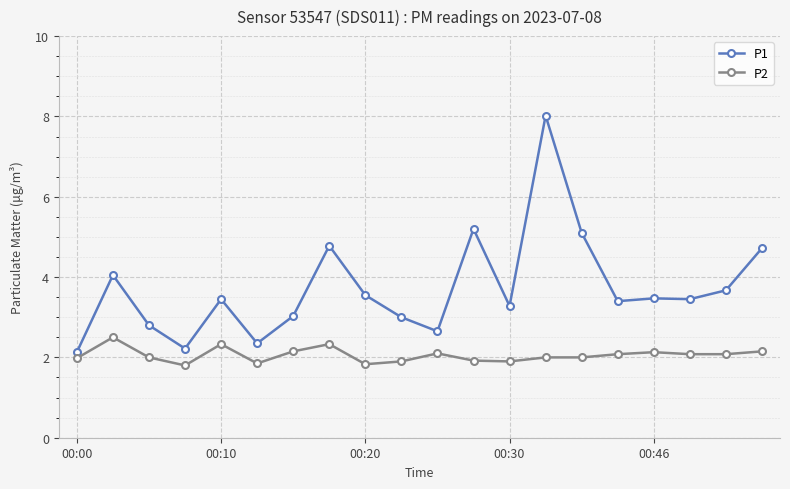

List the series in order of their peak value, highest first.

P1, P2